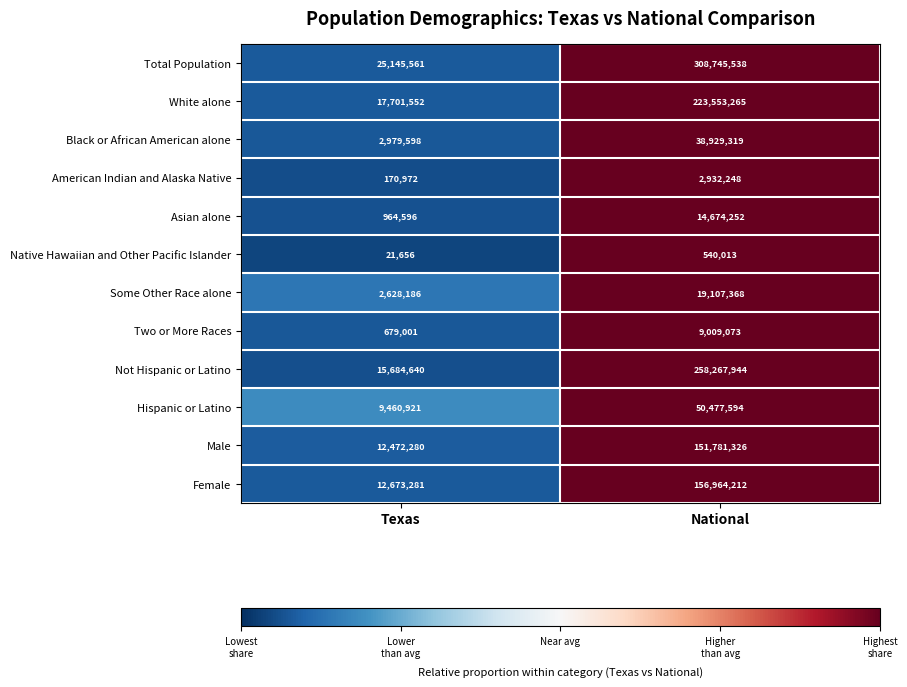

Between Texas and National, which series saw the biggest shift?

Total Population